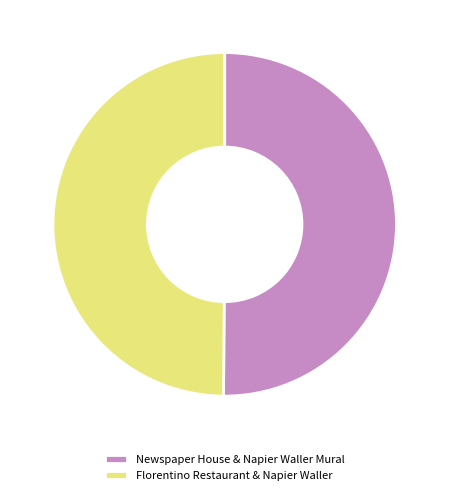

To the nearest percent, what portion does Florentino Restaurant & Napier Waller represent?

50%